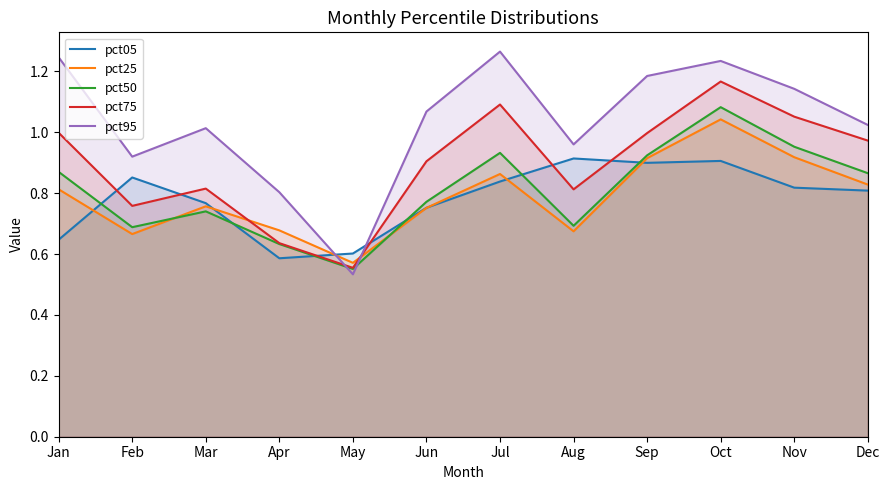

At which category does pct95 reach its first local peak?

Mar